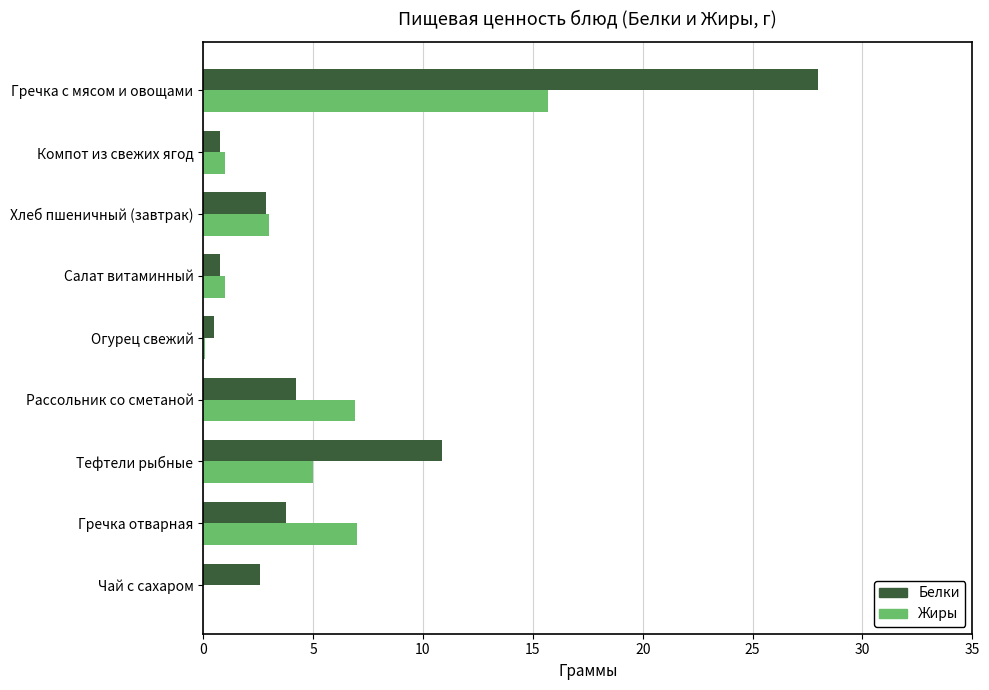

How many data points in Белки are above 2?

6